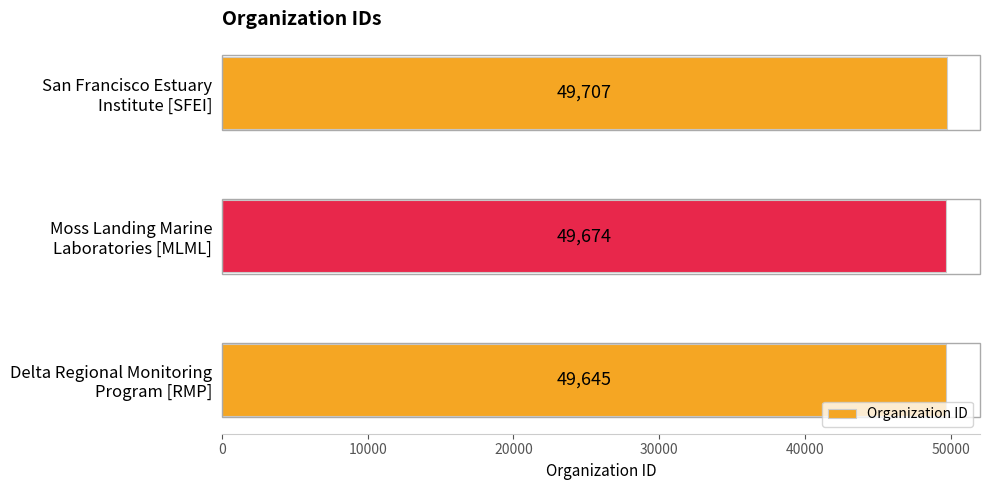

What is the maximum value shown in the chart?

49707